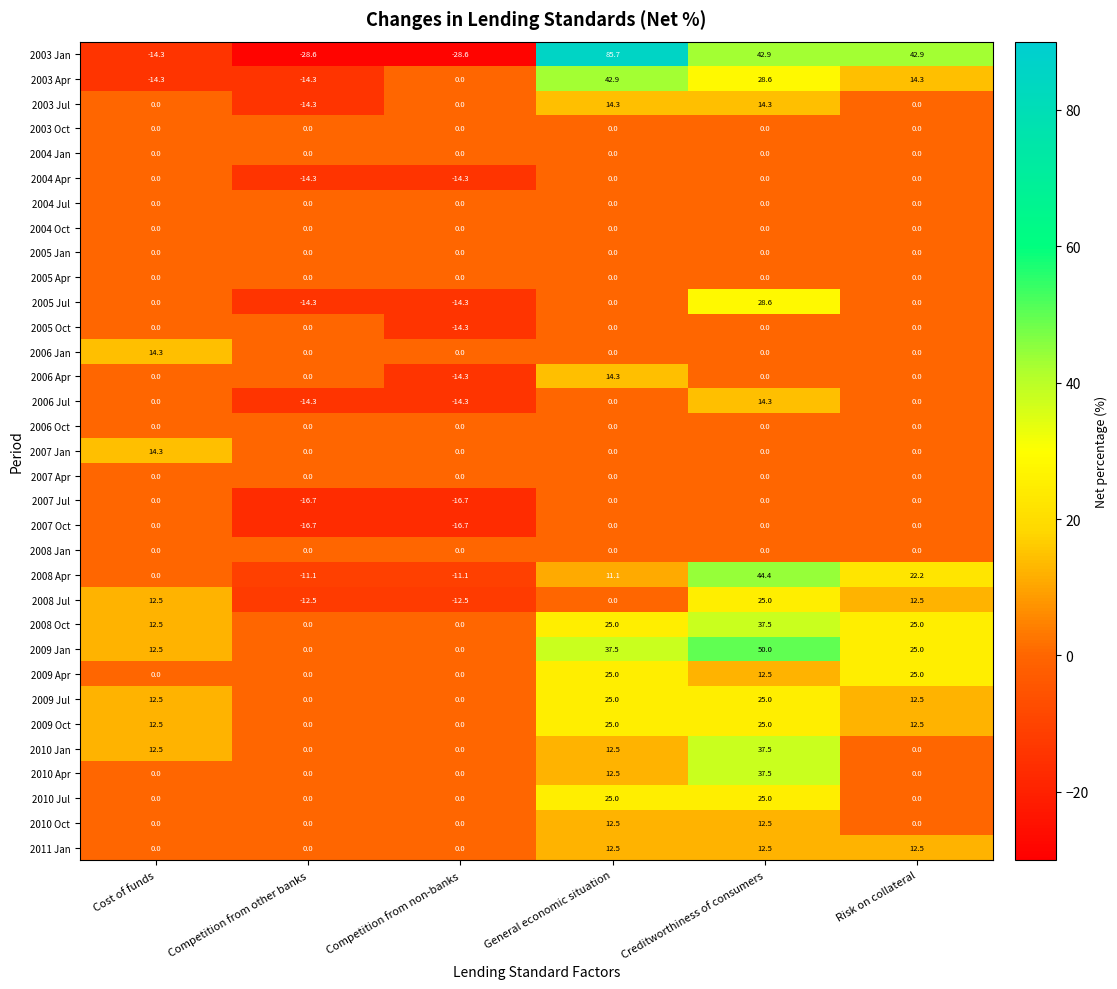

At how many categories does at least one series exceed 13?

4